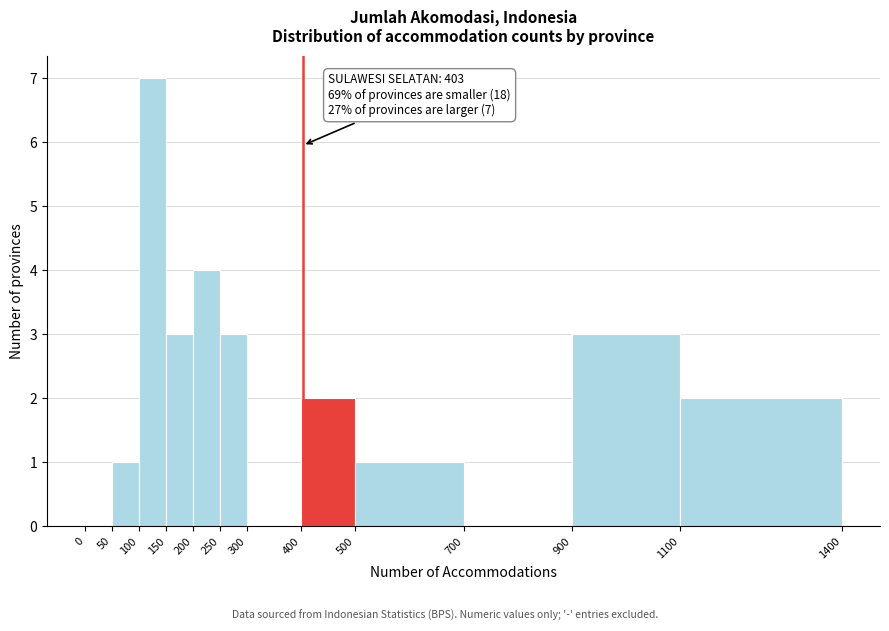

Which range on the x-axis has the tallest bar?

100 to 150